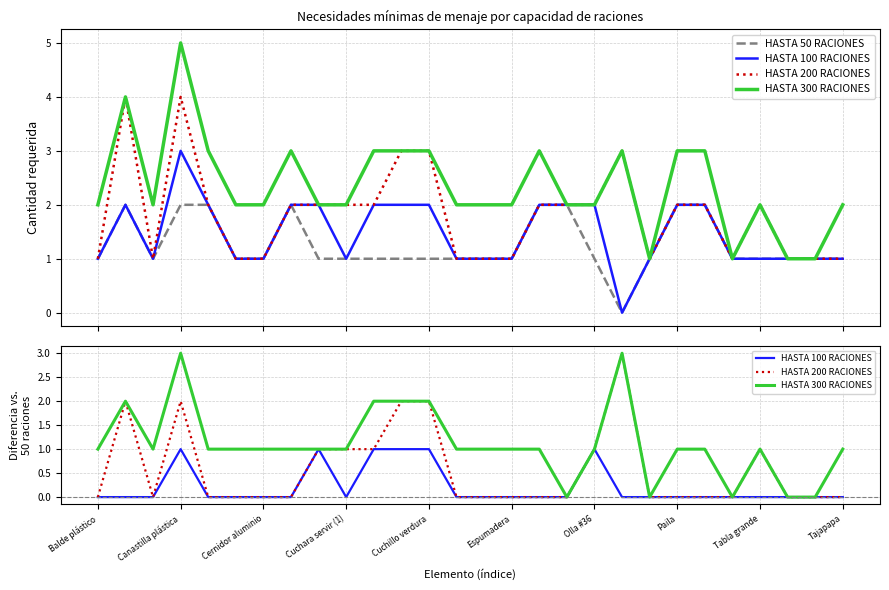

How many lines are shown in the chart?

4